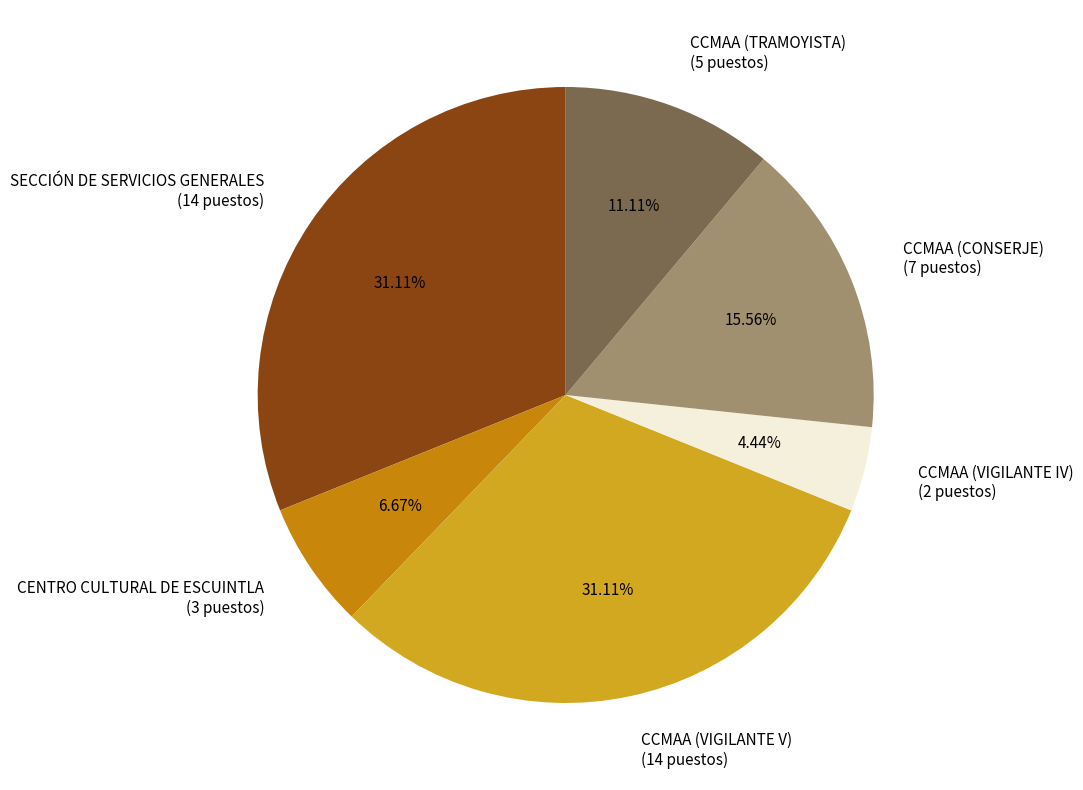

Combined, do CCMAA (VIGILANTE IV) (2 puestos) and CCMAA (CONSERJE) (7 puestos) account for over 50%?

No